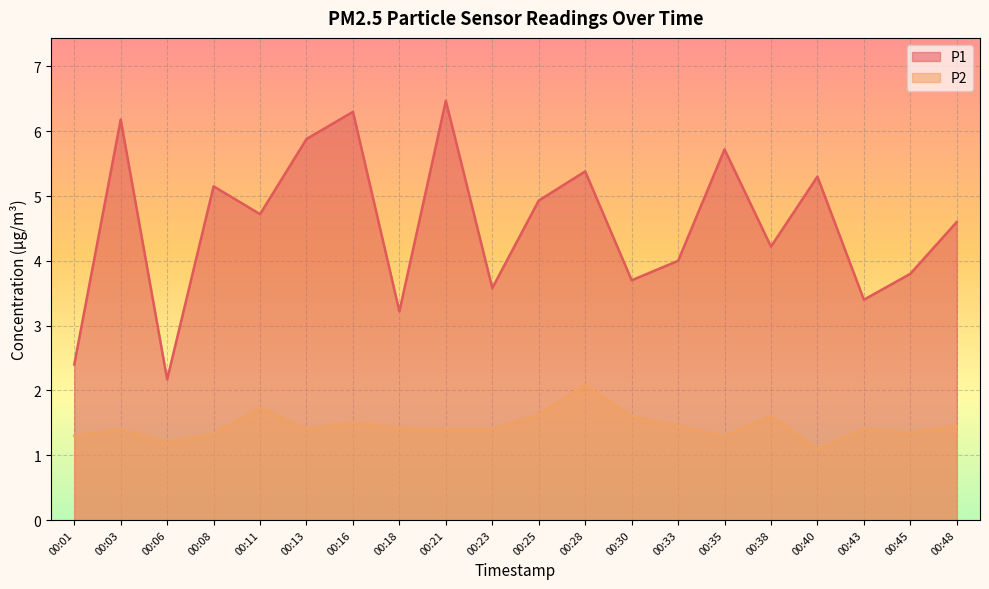

What are all the series names shown in the legend?

P1, P2